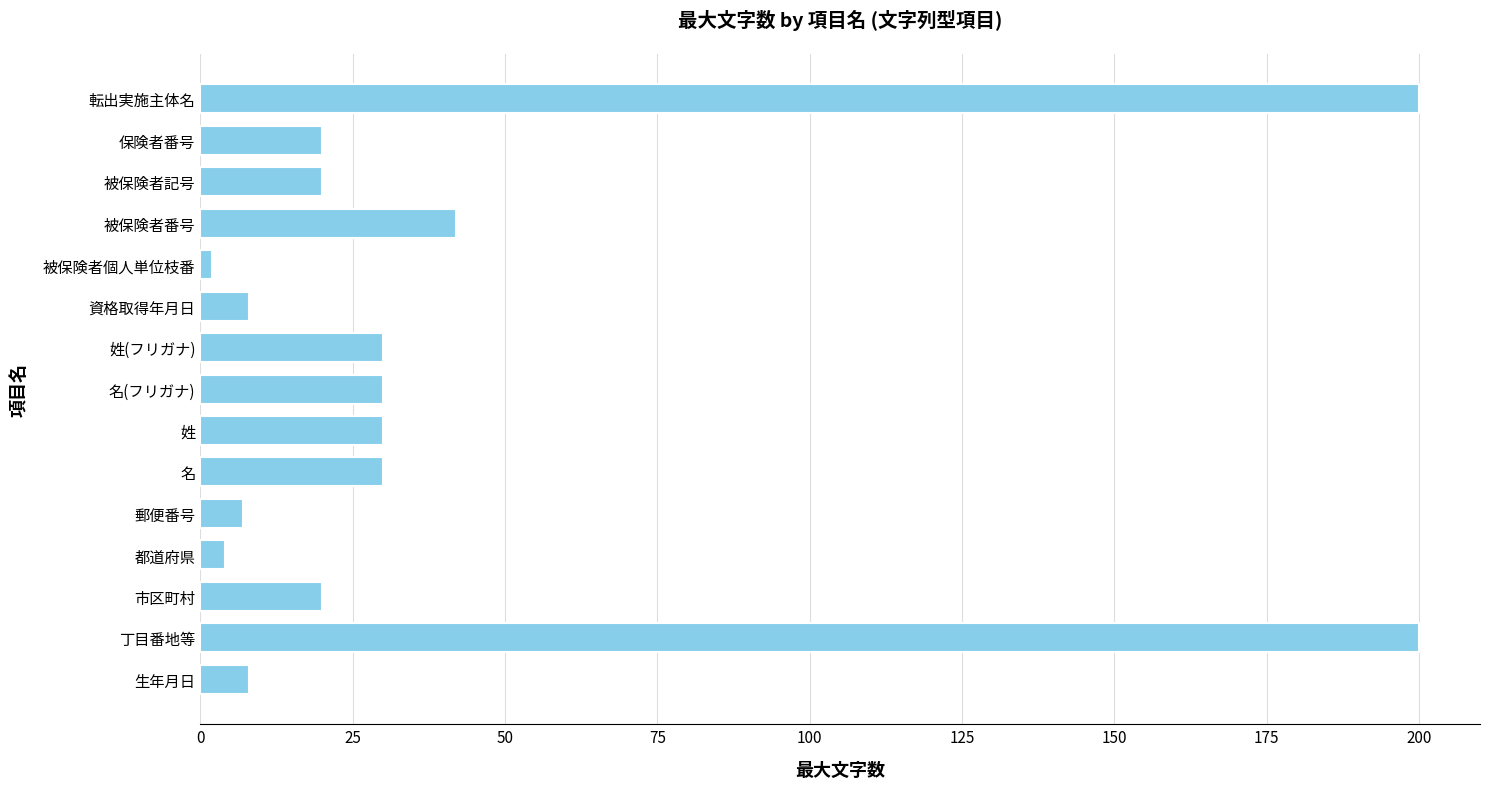

What is the average value?

43